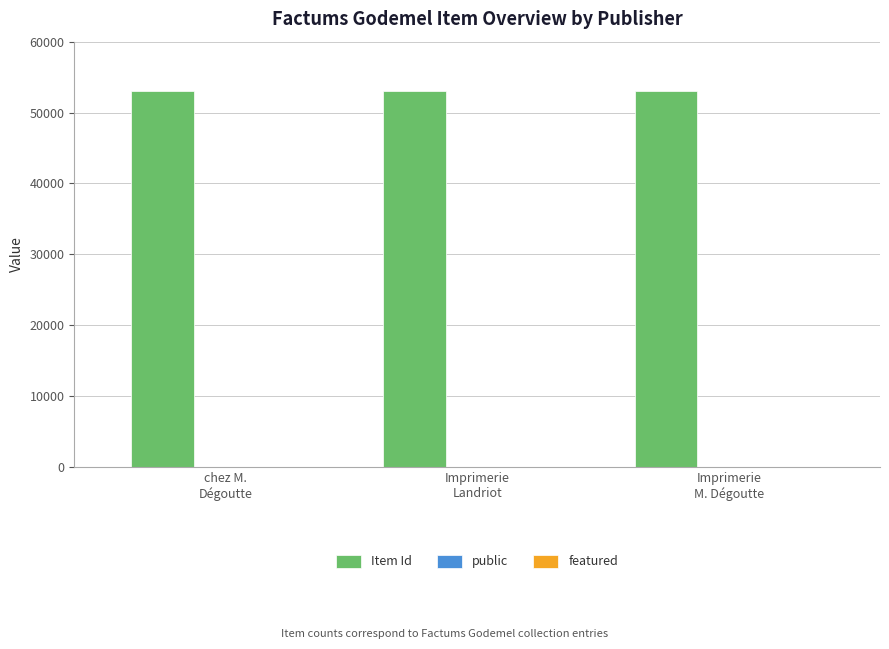

What is the sum of all Item Id values?

159303.5